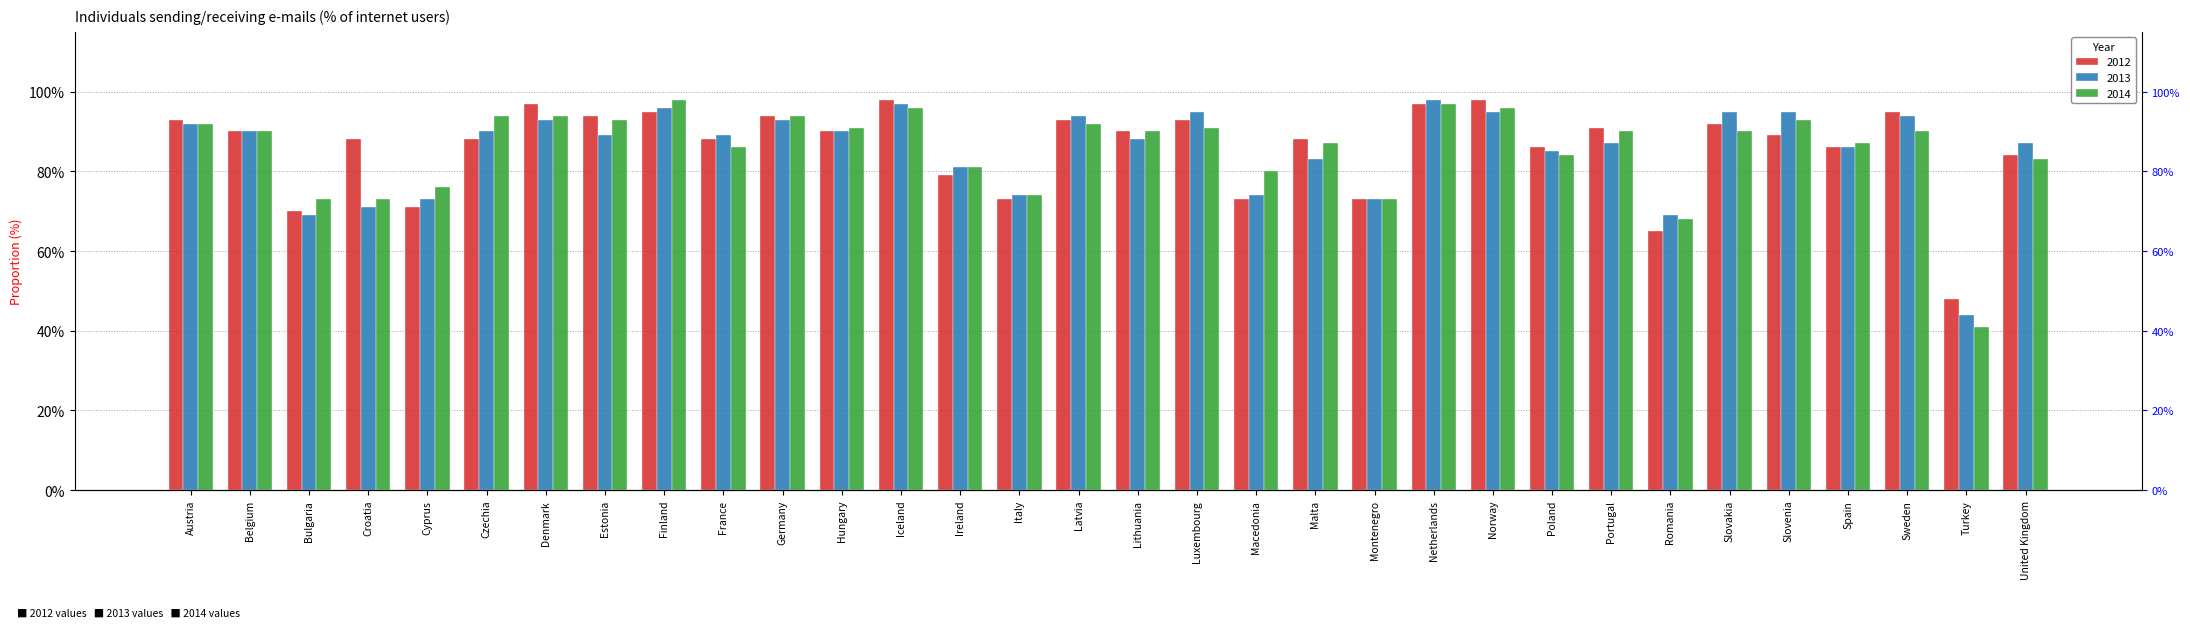

Where is 2013 nearest to the value 0?

Turkey